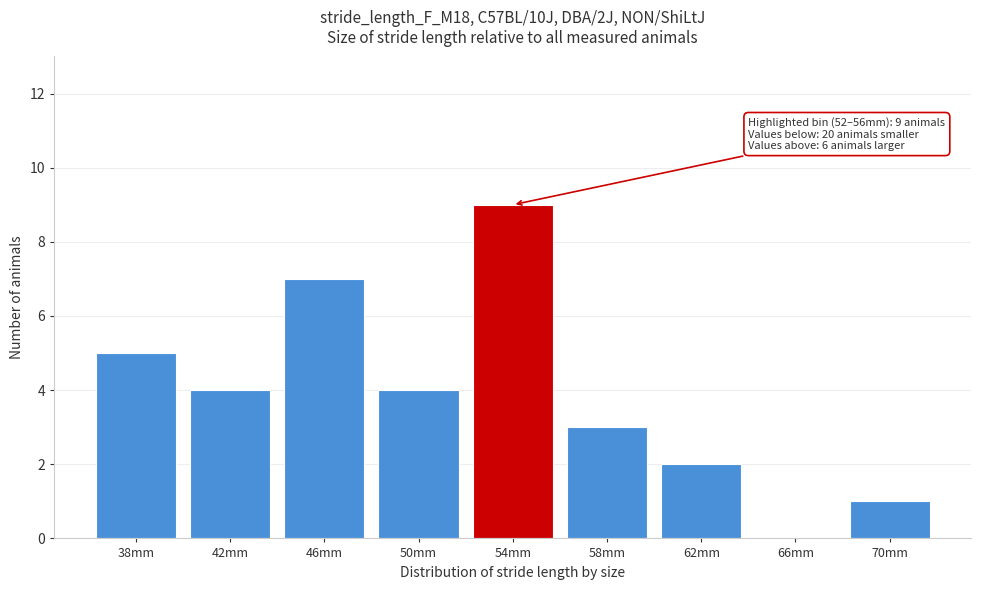

Reading left to right, transcribe all the data shown in this chart.

38mm=5	42mm=4	46mm=7	50mm=4	54mm=9	58mm=3	62mm=2	66mm=0	70mm=1